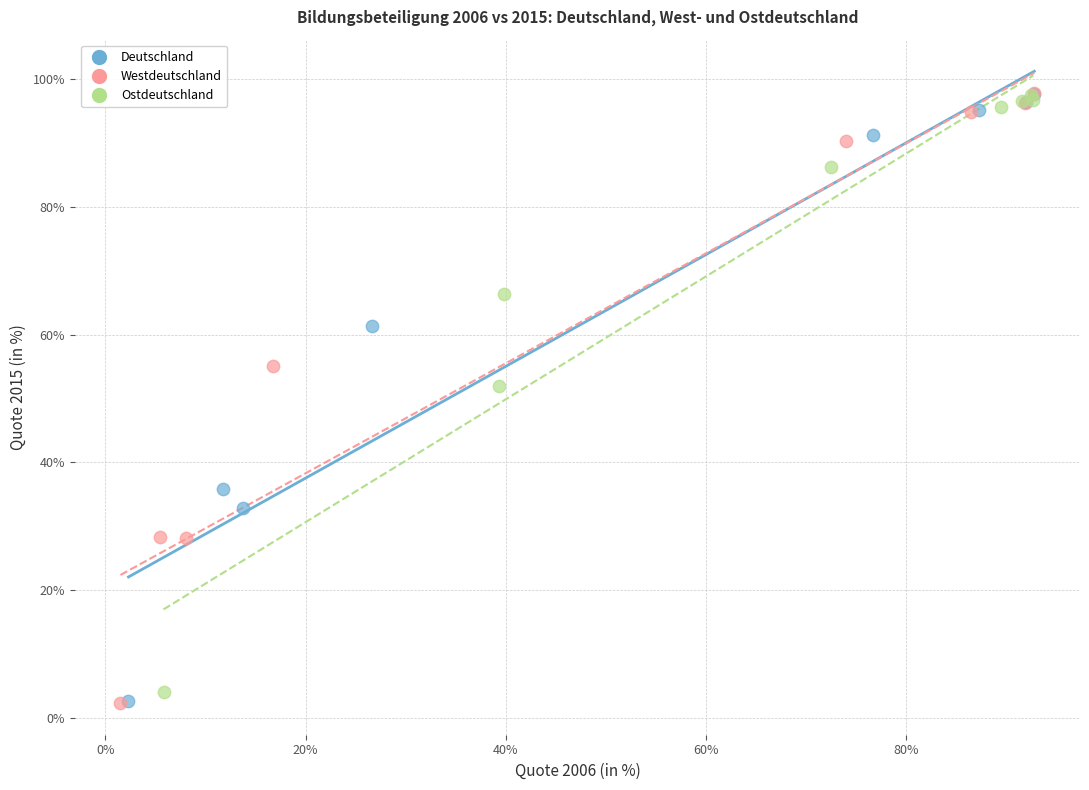

What are all the series names shown in the legend?

Deutschland, Westdeutschland, Ostdeutschland